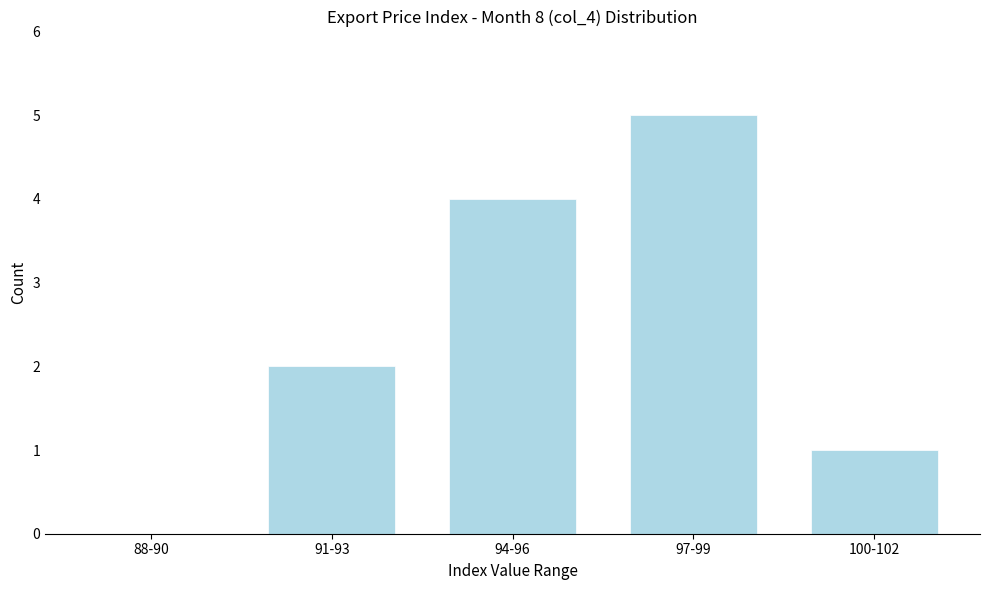

Reading right to left, transcribe all the data shown in this chart.

100-102=1	97-99=5	94-96=4	91-93=2	88-90=0